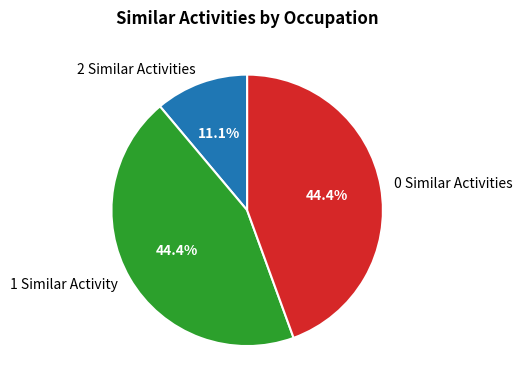

To the nearest percent, what is the difference between the largest and smallest slice percentages?

33%